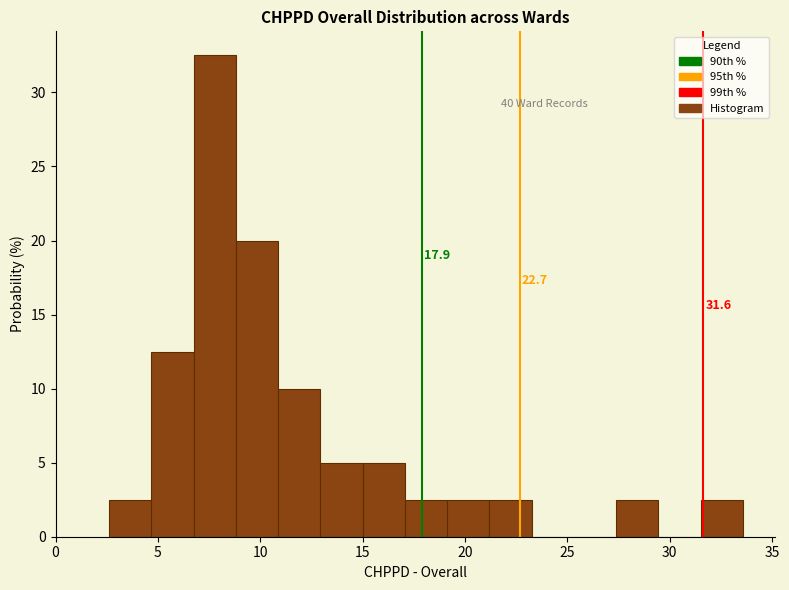

Over which range of the x-axis is the bar tallest?

6.5 to 9.0